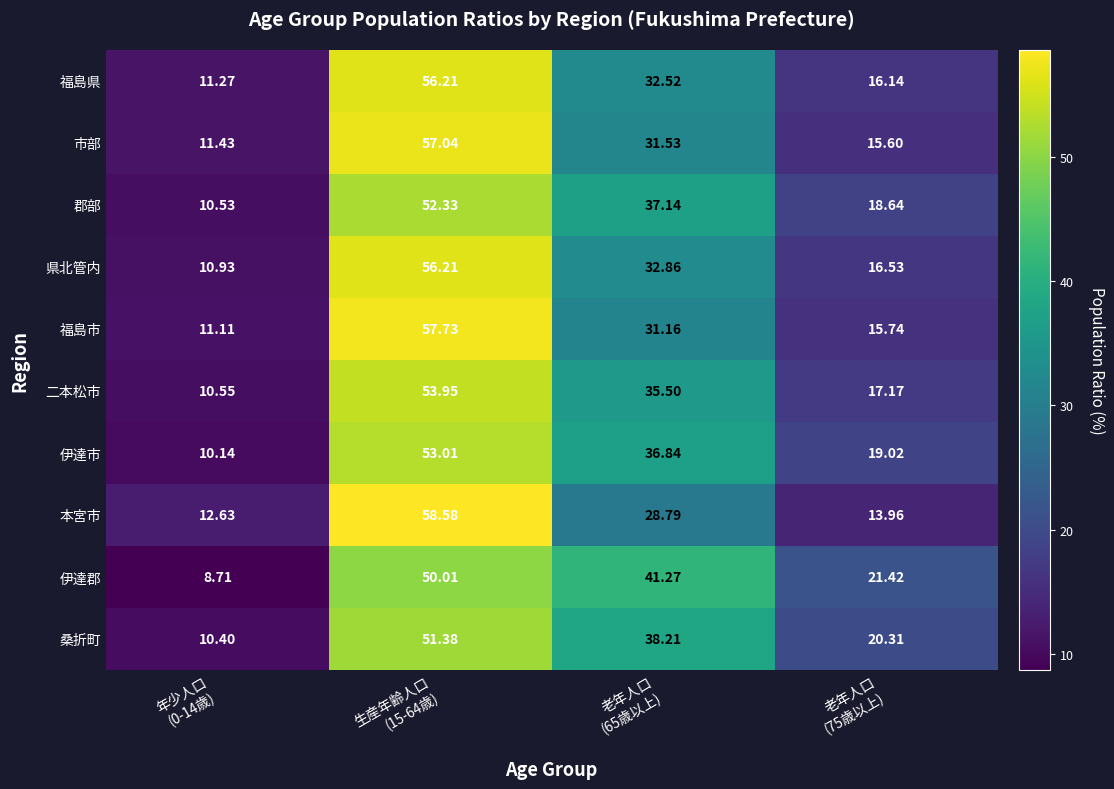

Which series has the widest spread of values?

福島市